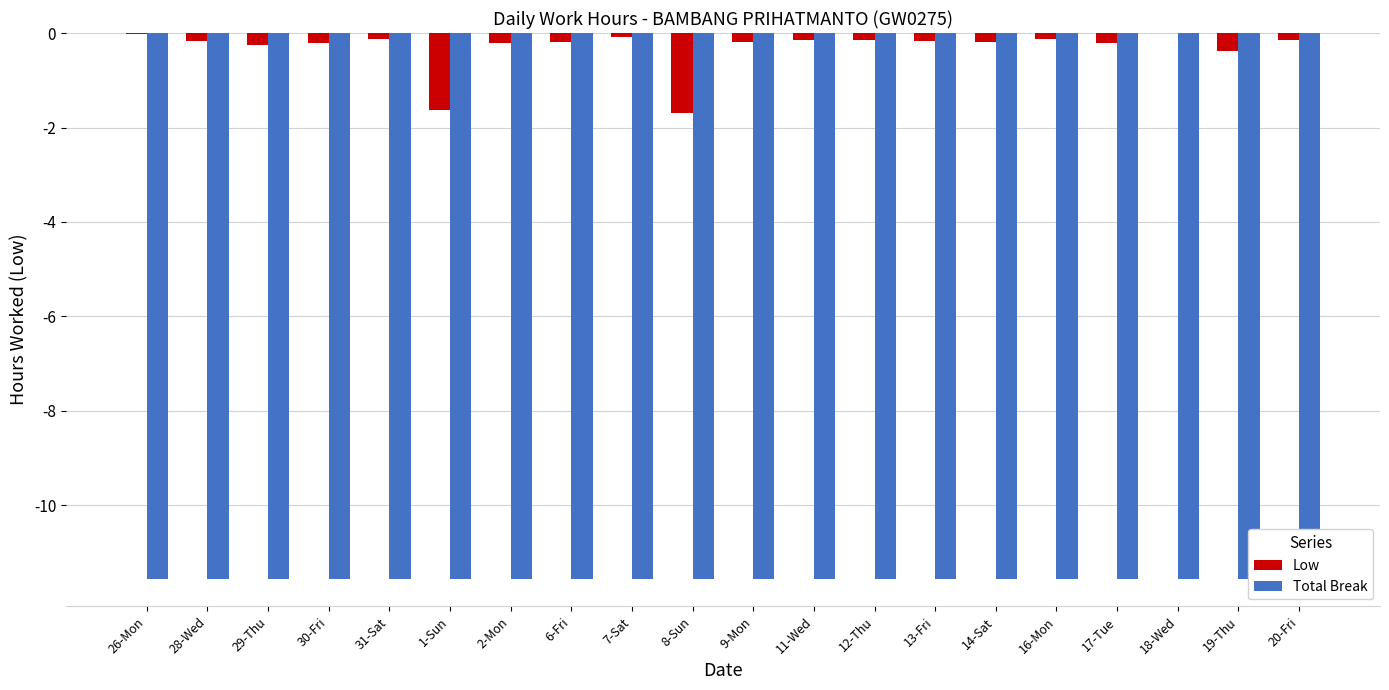

What are all the series names shown in the legend?

Low, Total Break